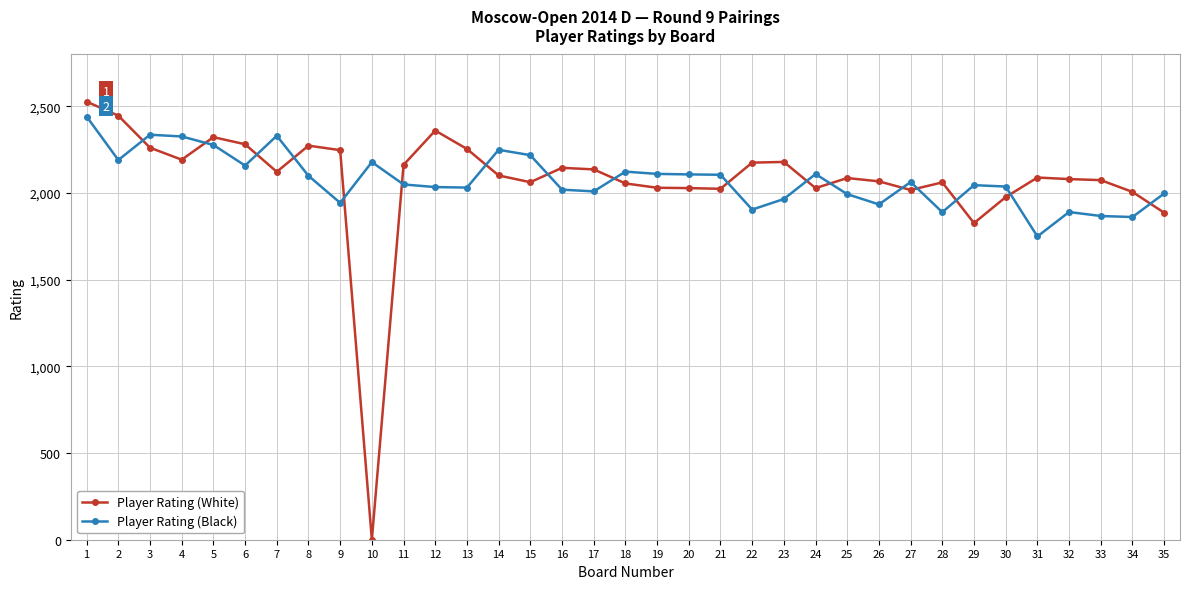

Rank the series by their maximum value, from lowest to highest.

Player Rating (Black), Player Rating (White)